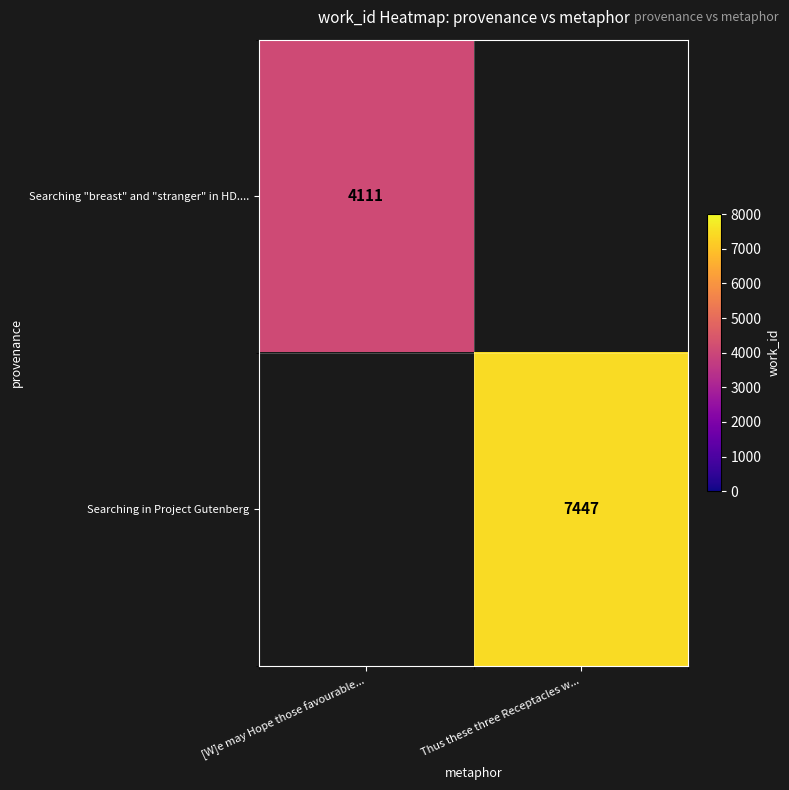

The Searching in Project Gutenberg series shows 1700 at Thus these three Receptacles w.... True or false?

False